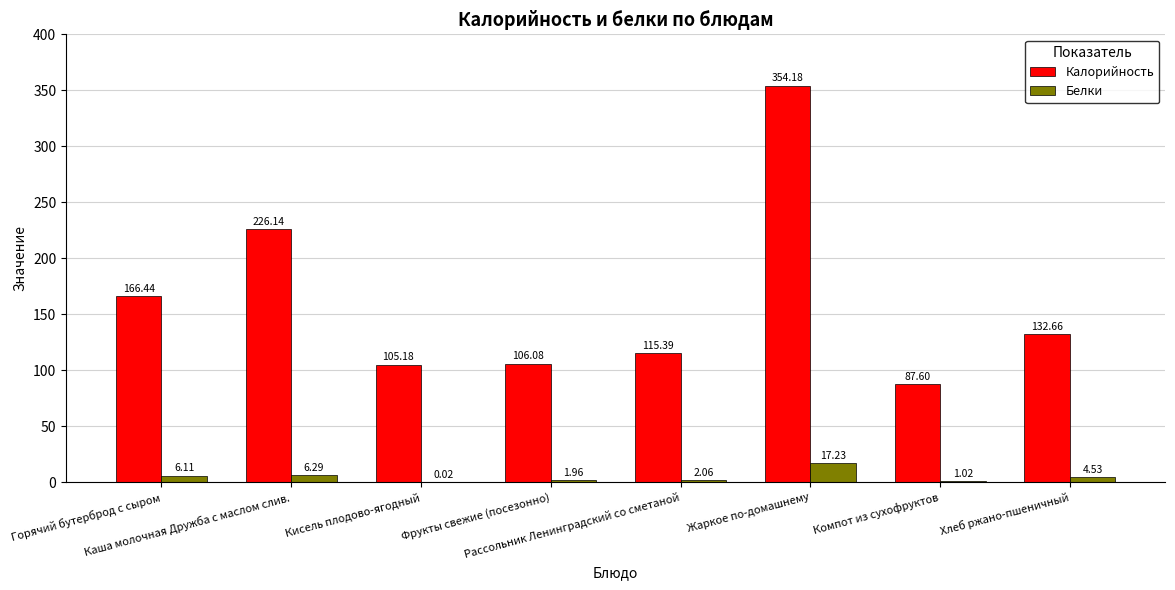

Which series has the largest total across all categories?

Калорийность